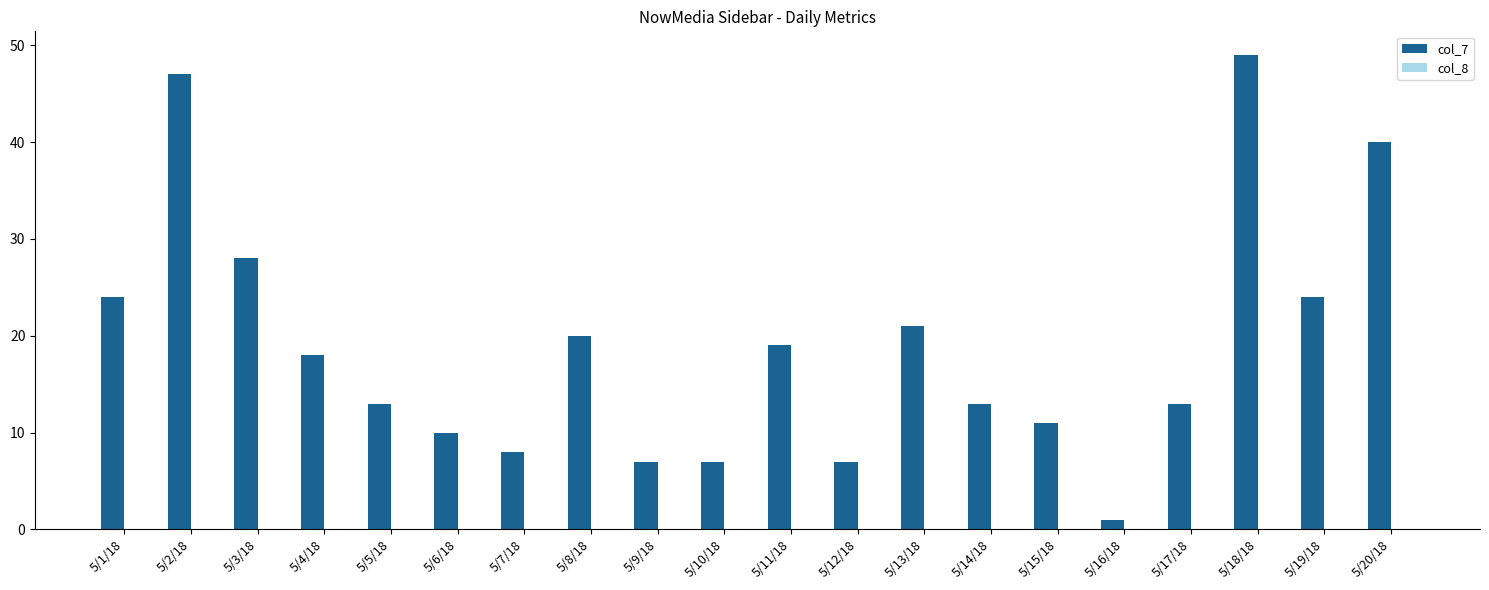

Which label corresponds to the smallest value in the chart?

5/16/18